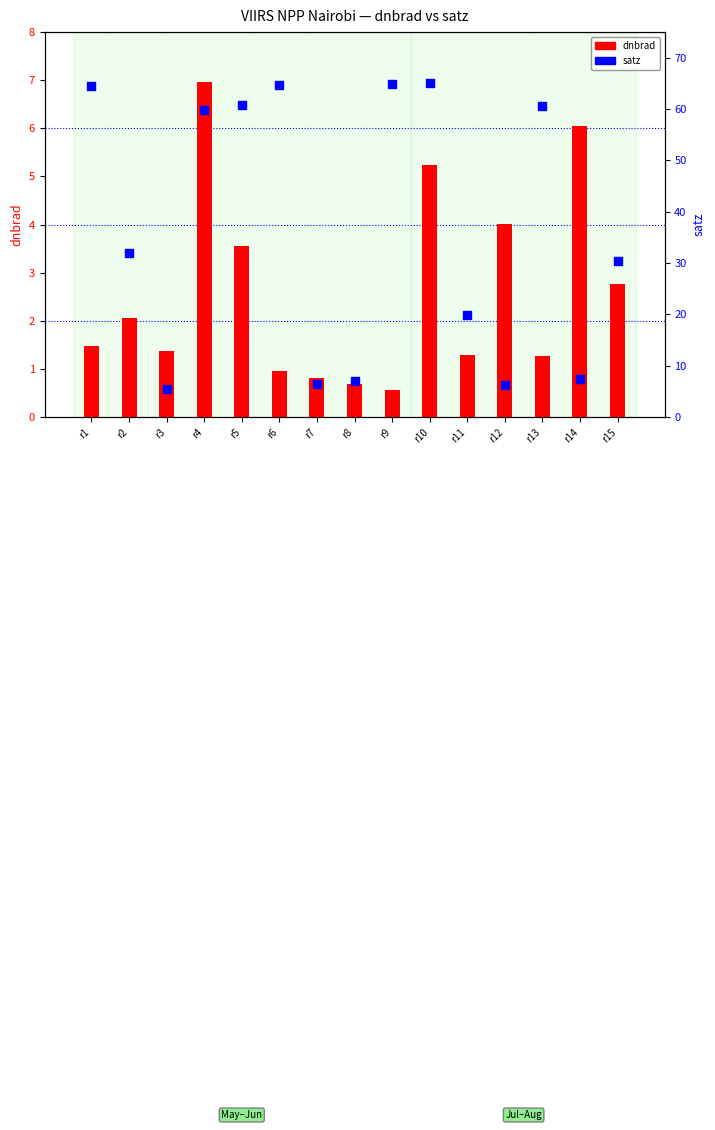

At which category is the sum across all series the highest?

r10